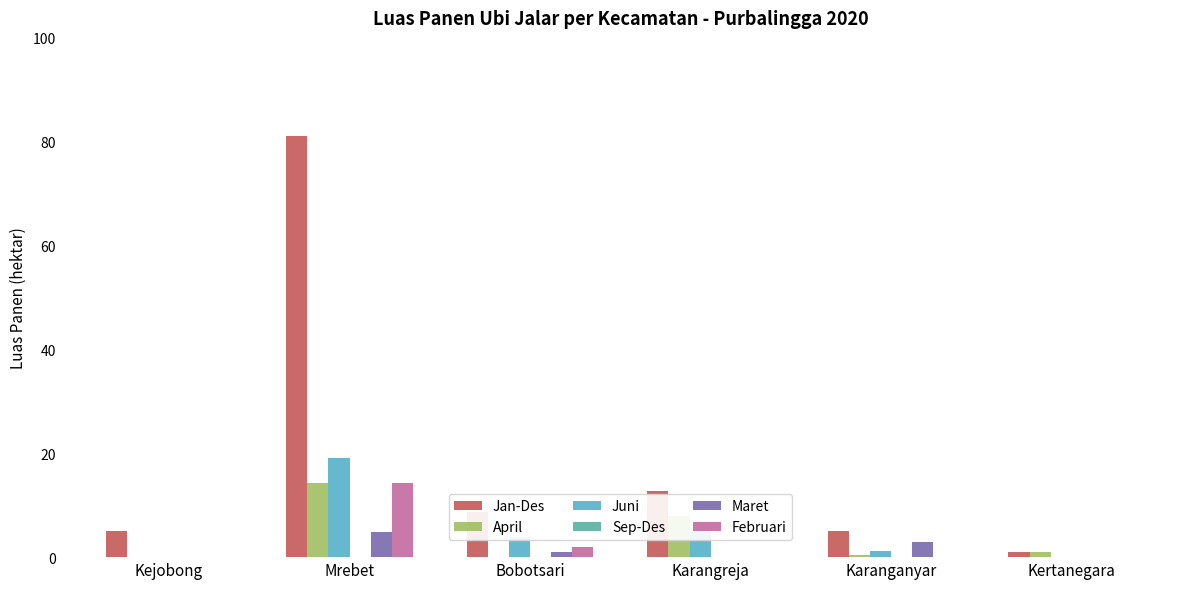

The Jan-Des series shows 5.0 at Karanganyar. True or false?

True